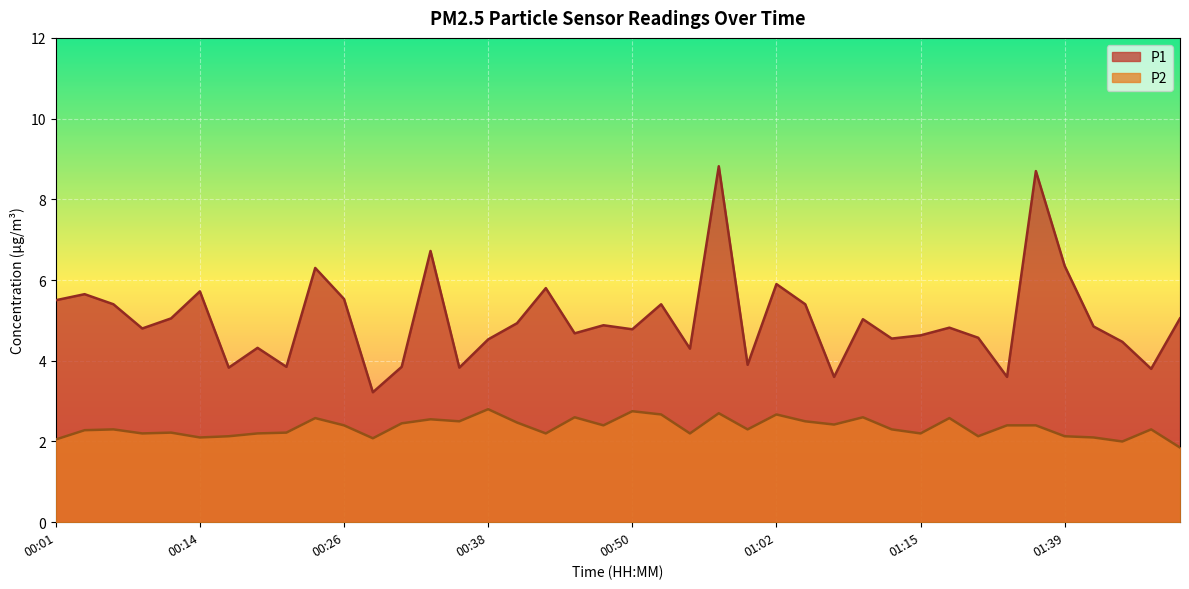

List the series in order of their overall mean, highest first.

P1, P2